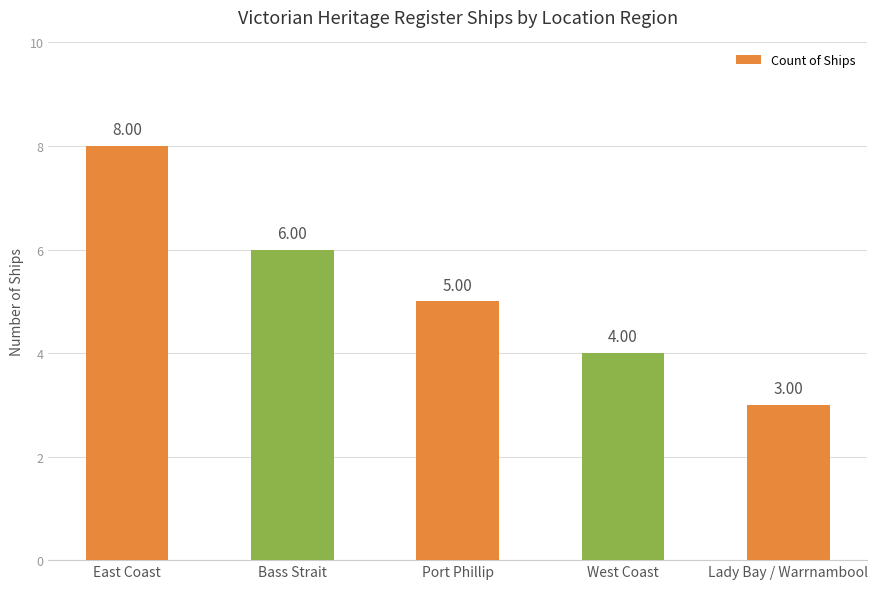

At which label does the data first exceed 5?

East Coast